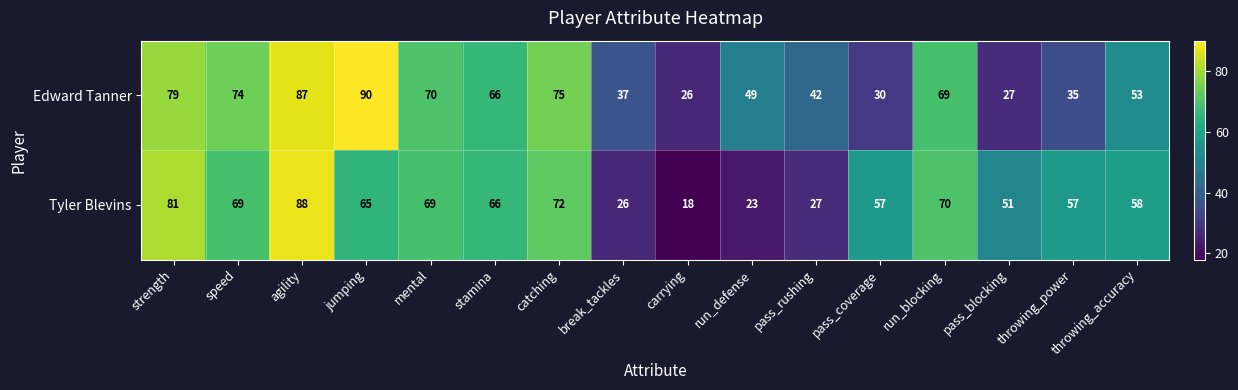

At which category is the sum across all series the highest?

agility